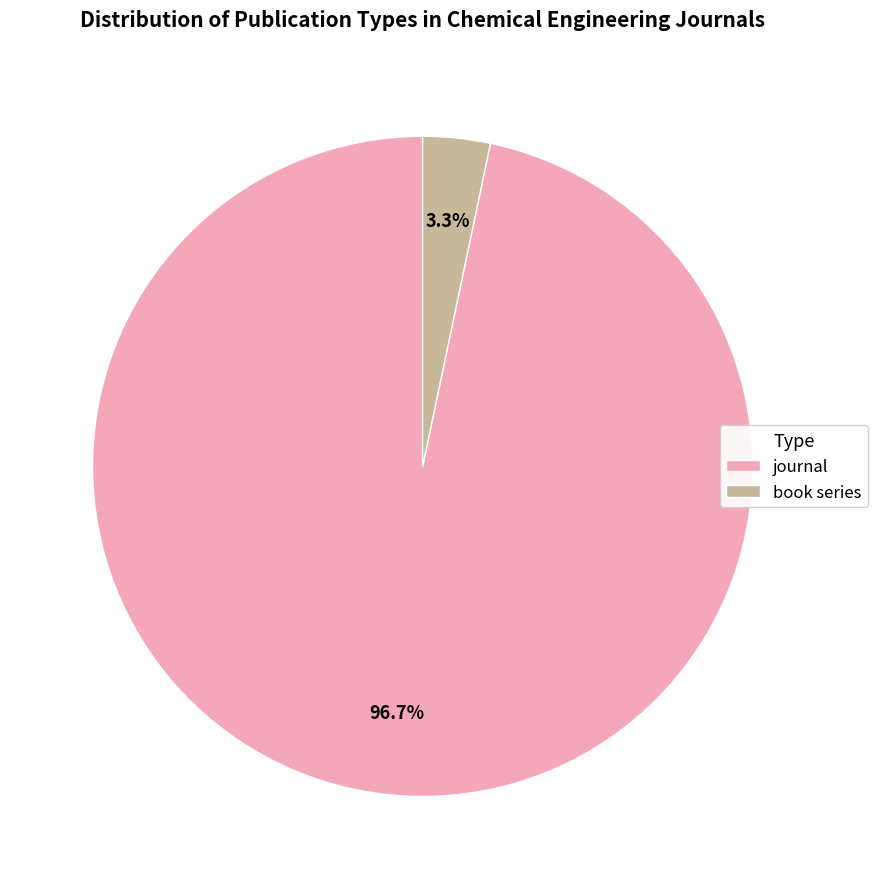

How many slices are in this pie chart?

2